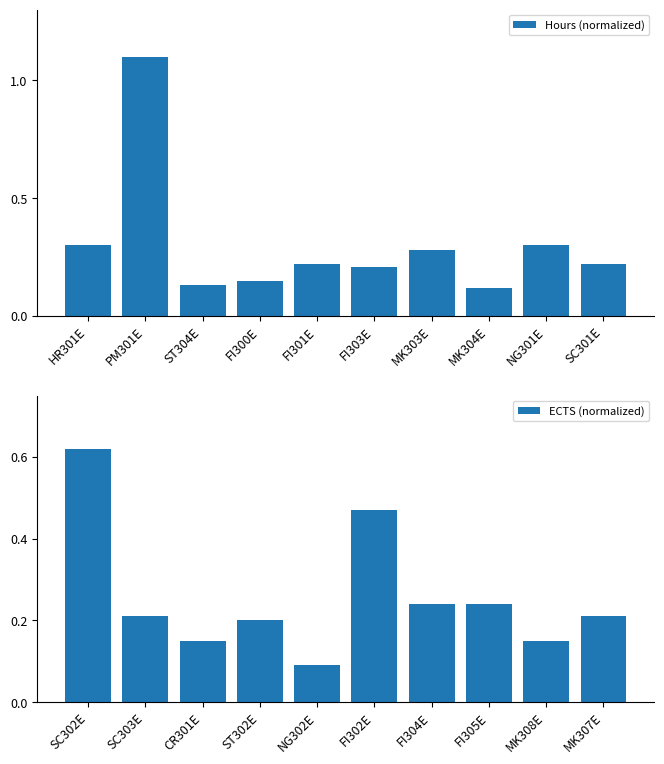

True or false: ECTS (normalized) has a value of 0.1 at FI304E.

False